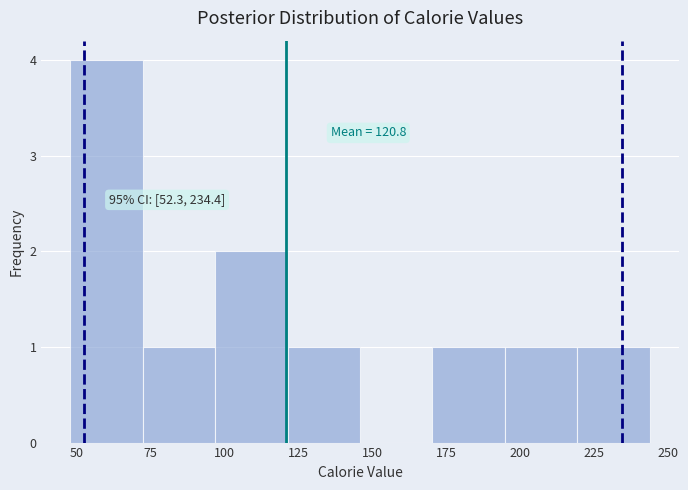

Which range on the x-axis has the tallest bar?

50 to 70